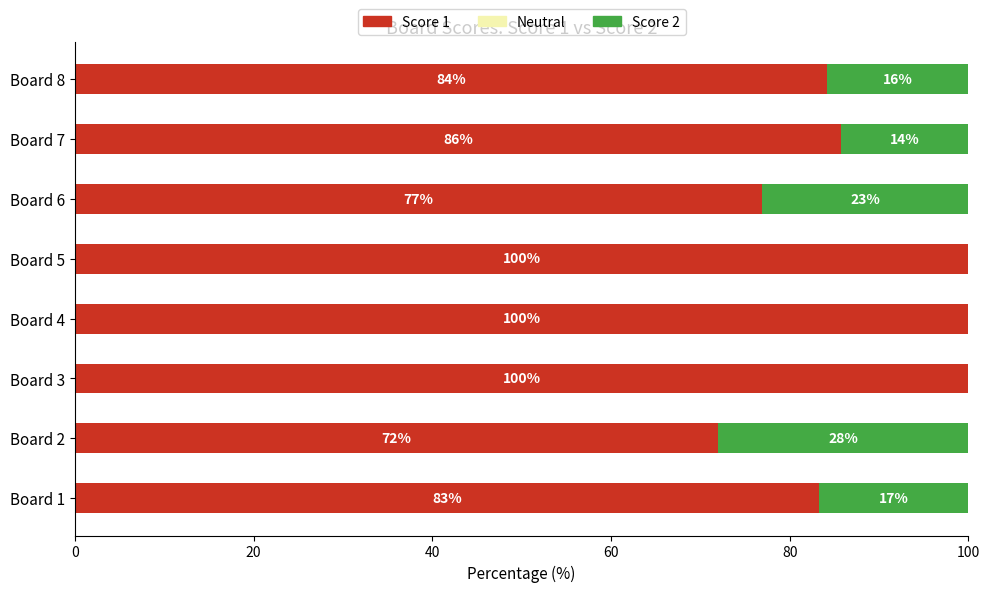

What is the approximate value of Score 1 at Board 6?

76.9